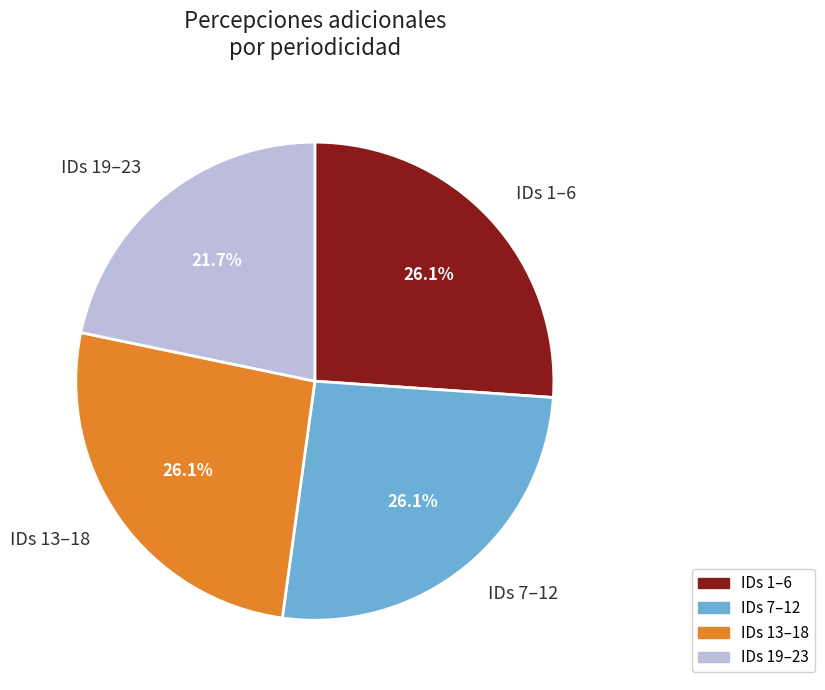

Between IDs 7–12 and IDs 19–23, which is larger?

IDs 7–12